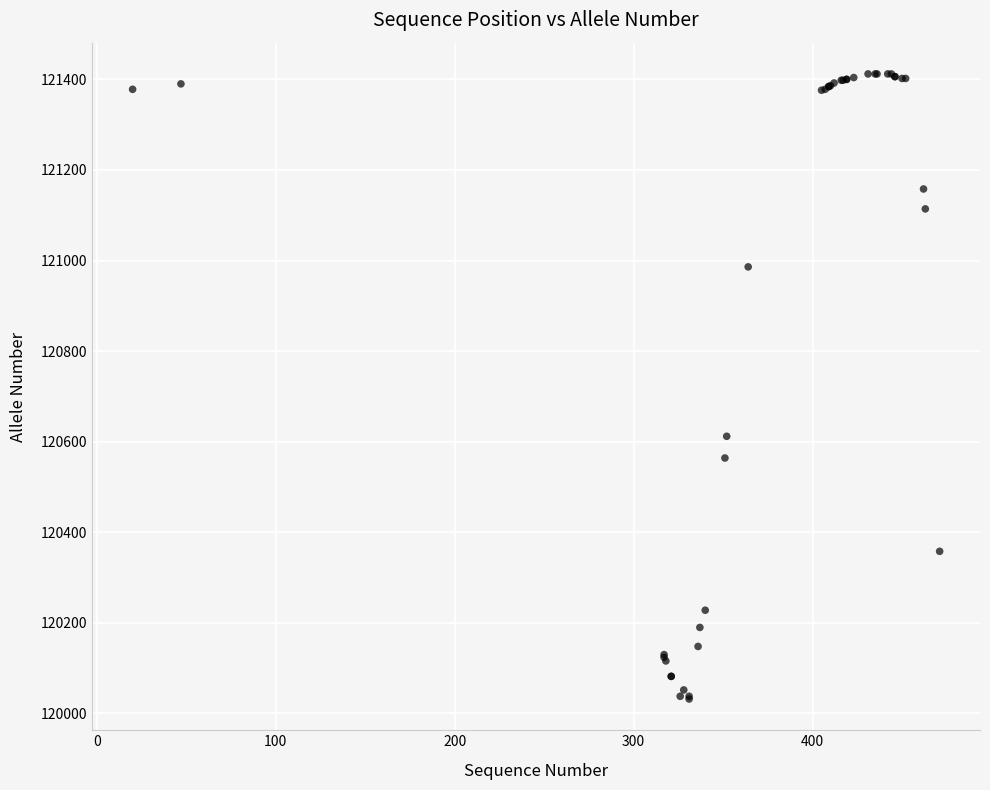

What Y value in the scatter plot is closest to 120722?

120612